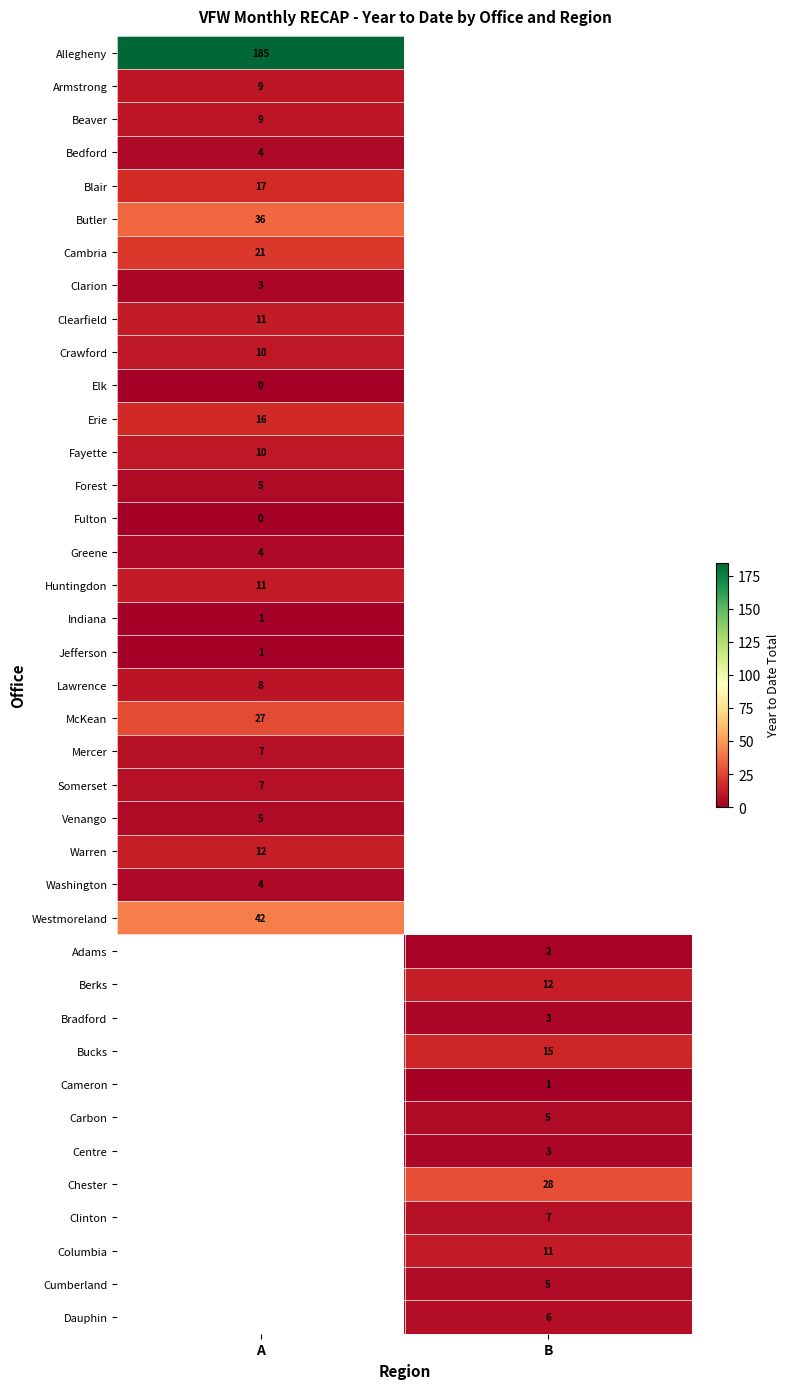

The Westmoreland series shows 21 at A. True or false?

False